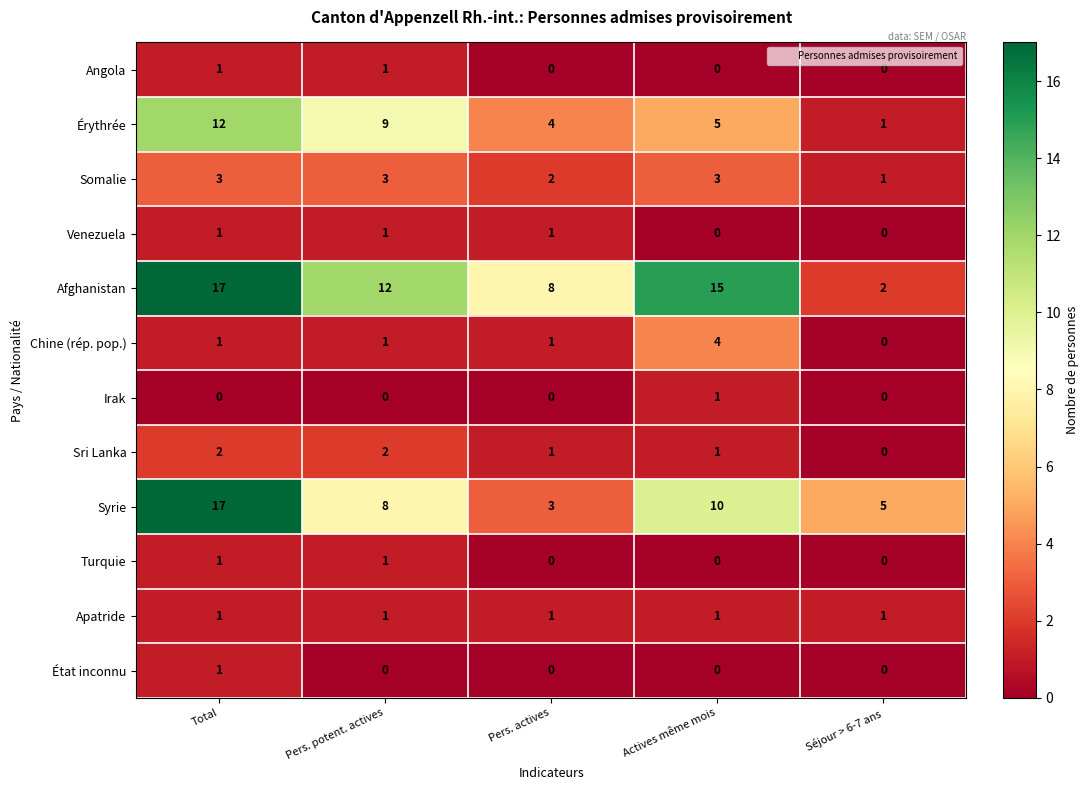

What is the spread (max minus min) of values at Pers. potent. actives?

12